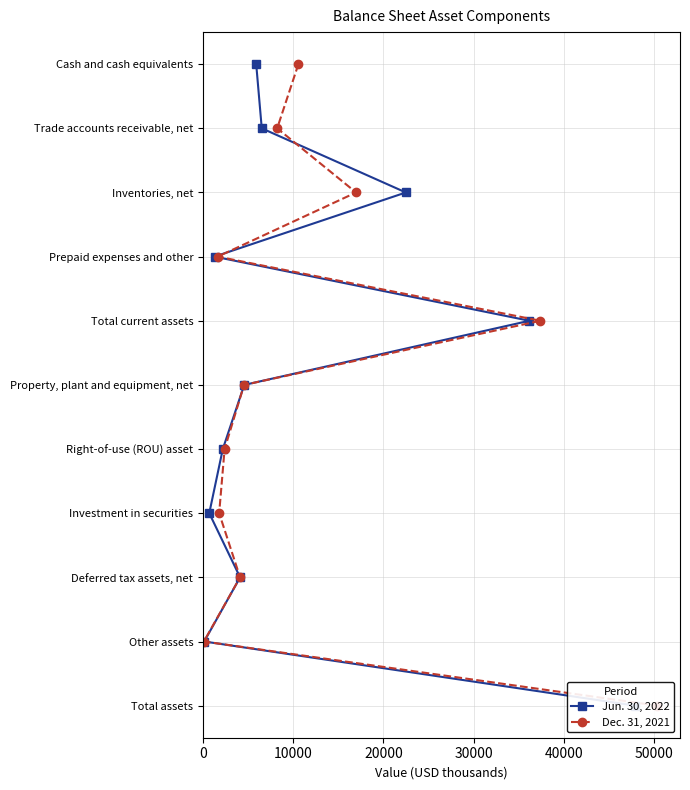

Rank the series by their maximum value, from highest to lowest.

Jun. 30, 2022, Dec. 31, 2021